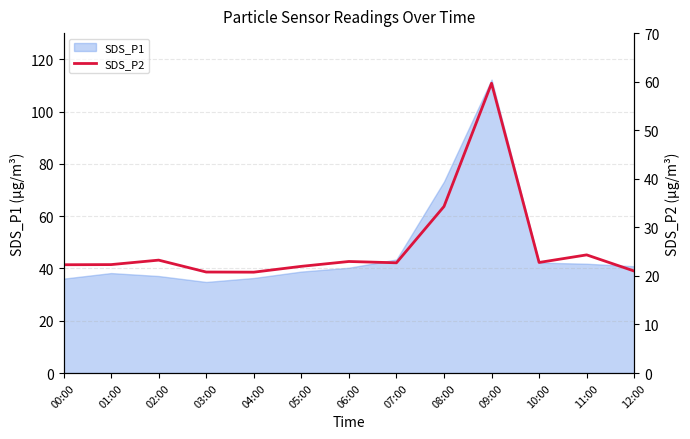

Reading left to right, extract all data points from this chart.

22.3	22.3	23.2	20.8	20.8	22.0	23.0	22.7	34.3	59.7	22.8	24.3	21.0